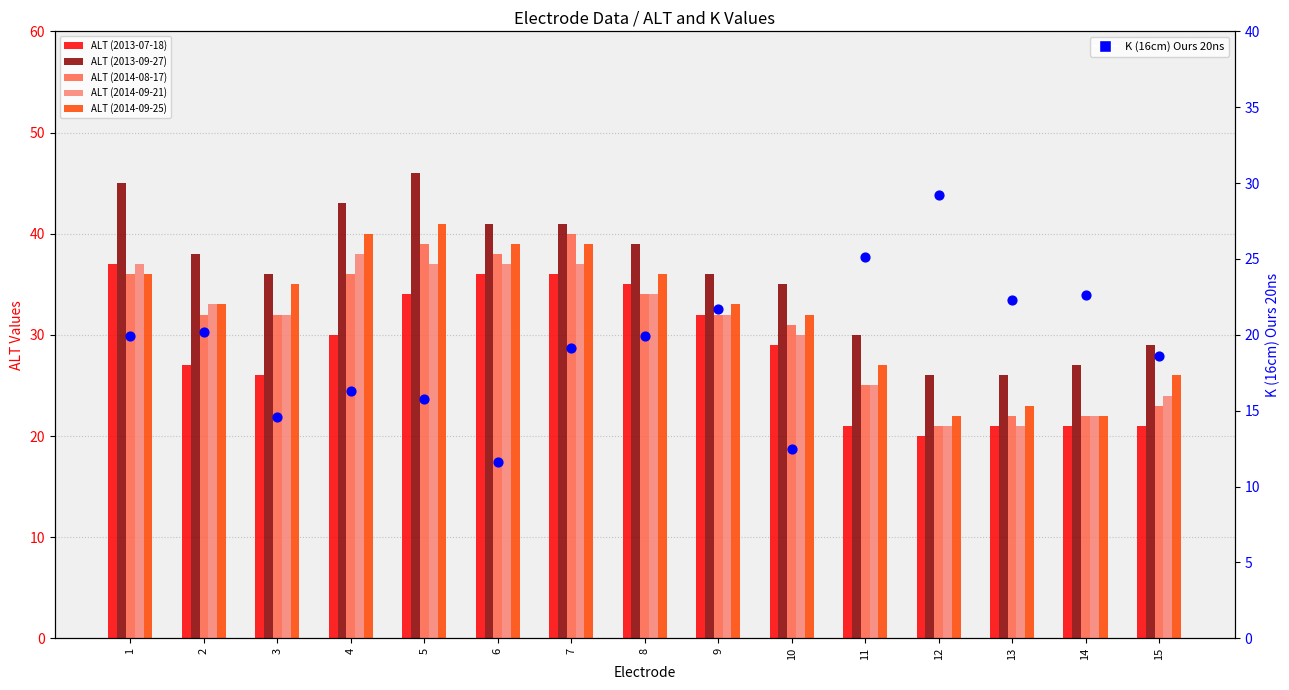

Which series has the largest Y range (max minus min)?

ALT (2013-09-27)